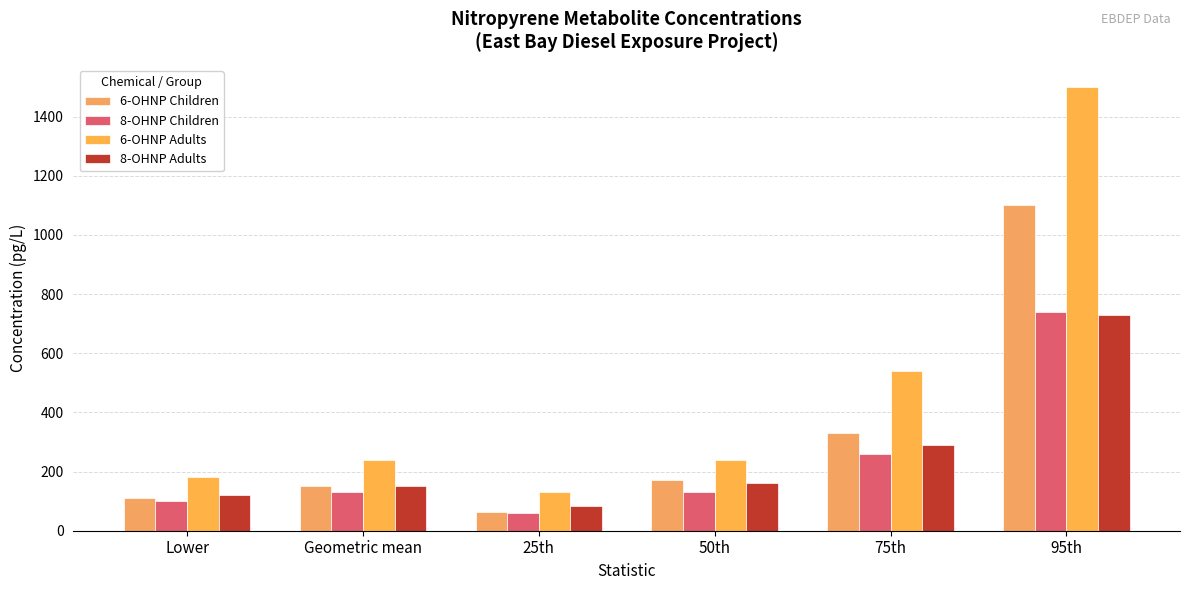

At which category is the sum across all series the highest?

95th